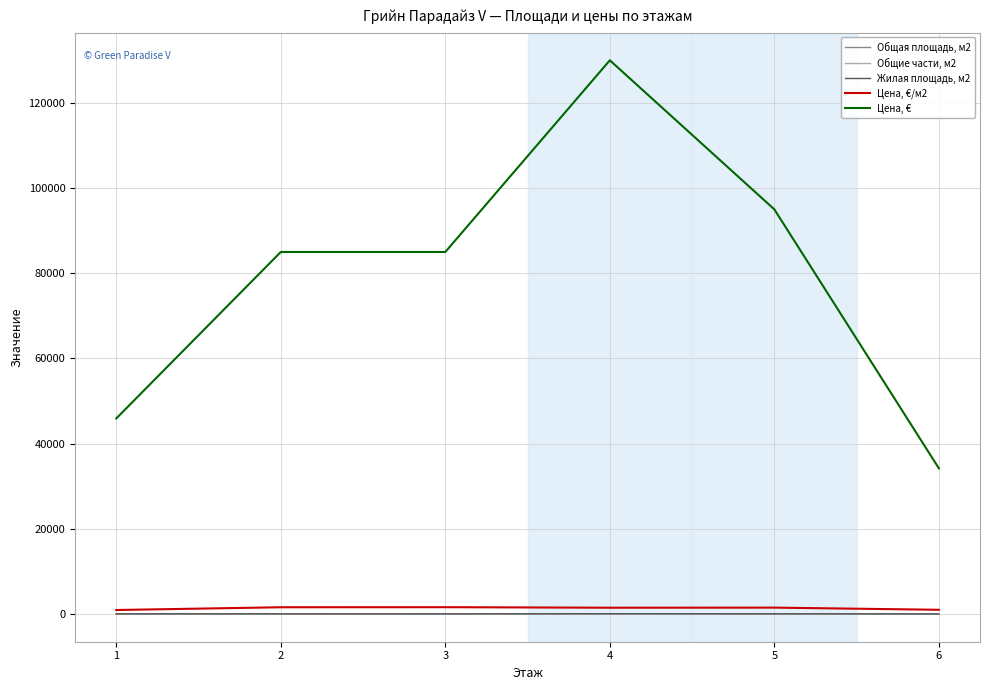

True or false: Цена, €/м2 and Цена, € cross at least once.

False